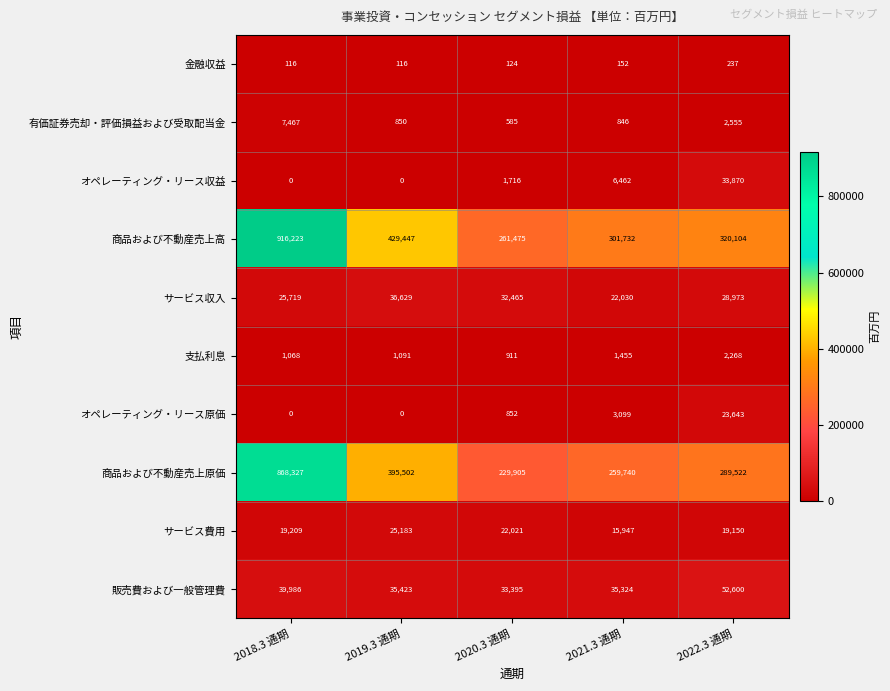

What is the difference between the highest and lowest values at 2020.3 通期?

261351